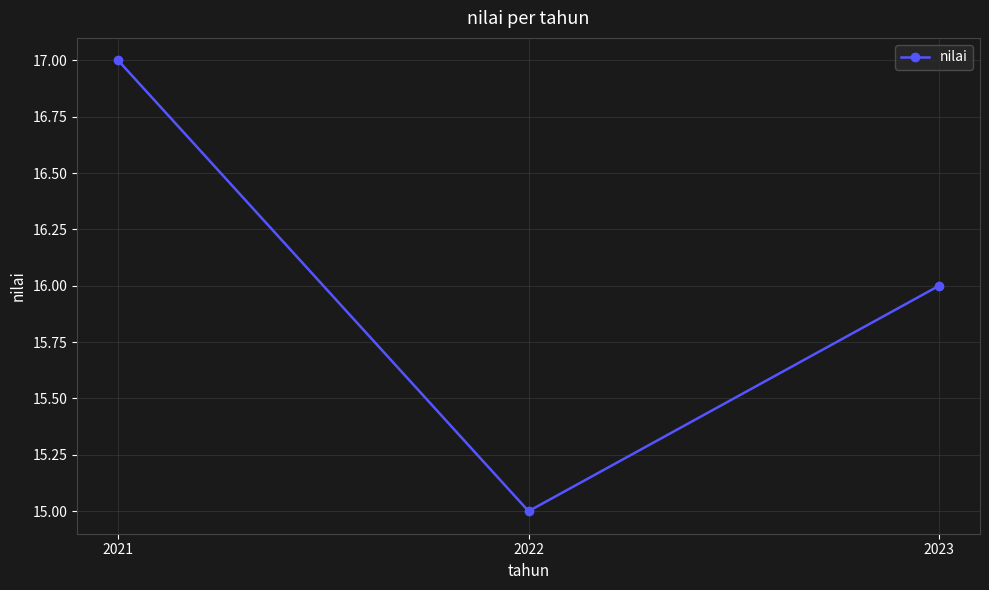

Reading right to left, what are all the values shown in this chart?

2023=16	2022=15	2021=17